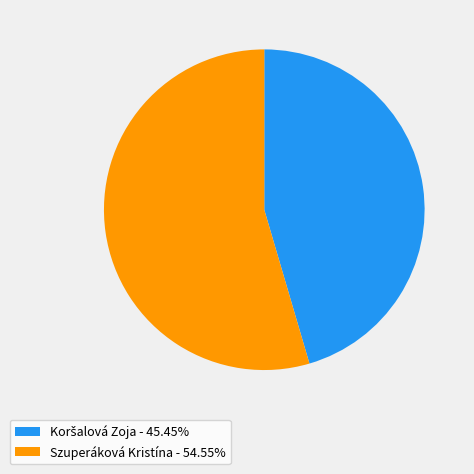

Does Szuperáková Kristína - 54.55% account for over 50% of the chart?

Yes